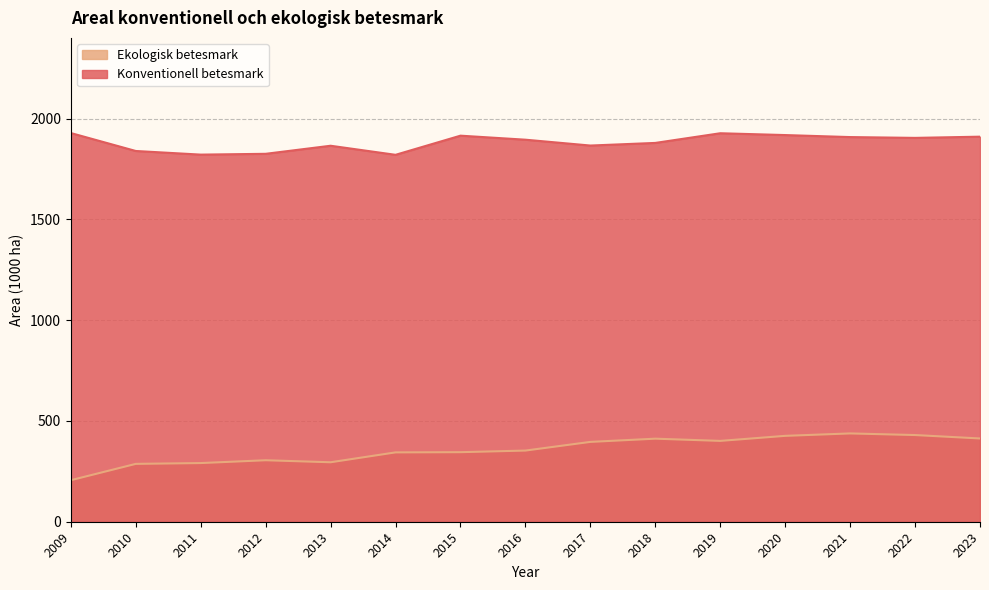

At which category does the chart reach its peak across all series?

2009